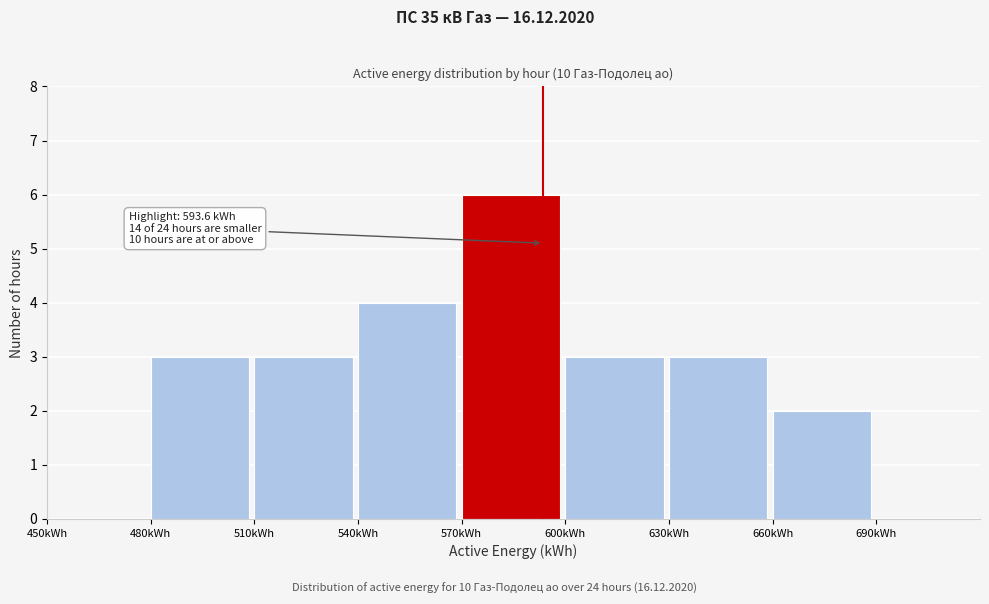

Over which range of the x-axis is the bar tallest?

570 to 600